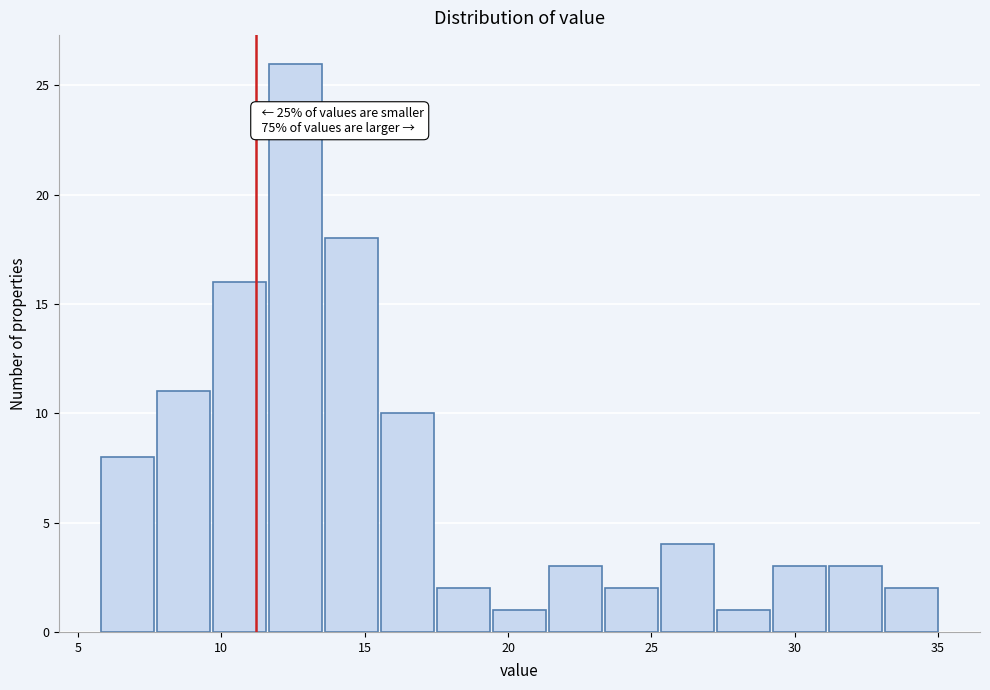

Read against the x-axis, roughly where is the centre of the tallest bar?

12.5